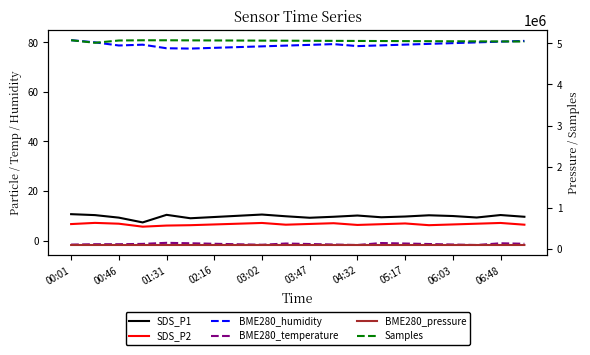

True or false: BME280_pressure has a value of 37012.4 at 00:46.

False